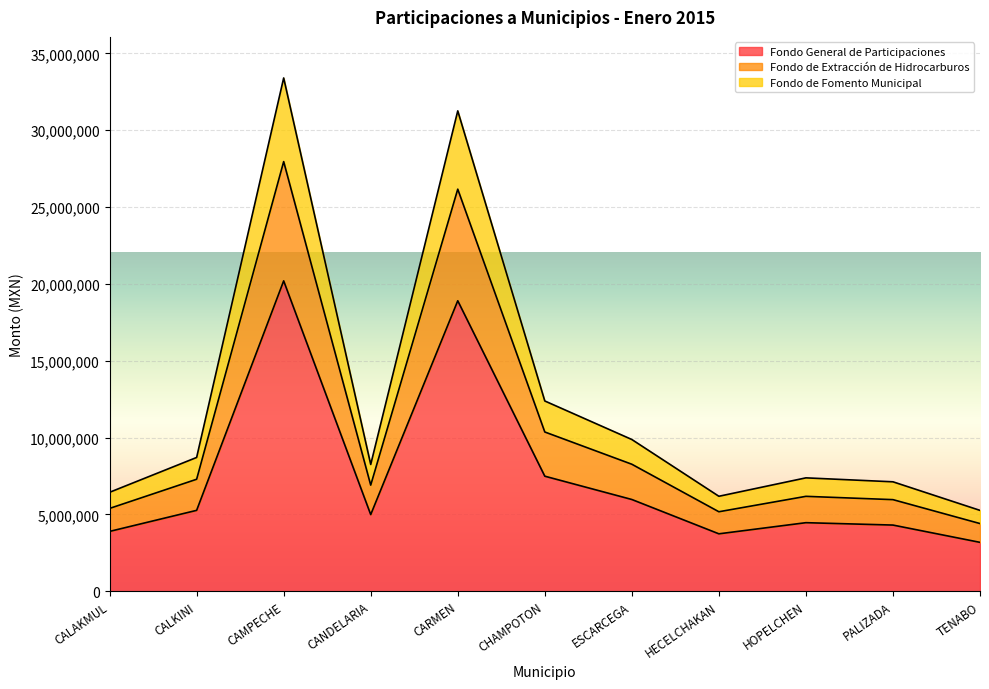

What is the label of the 8th point from the left?

HECELCHAKAN